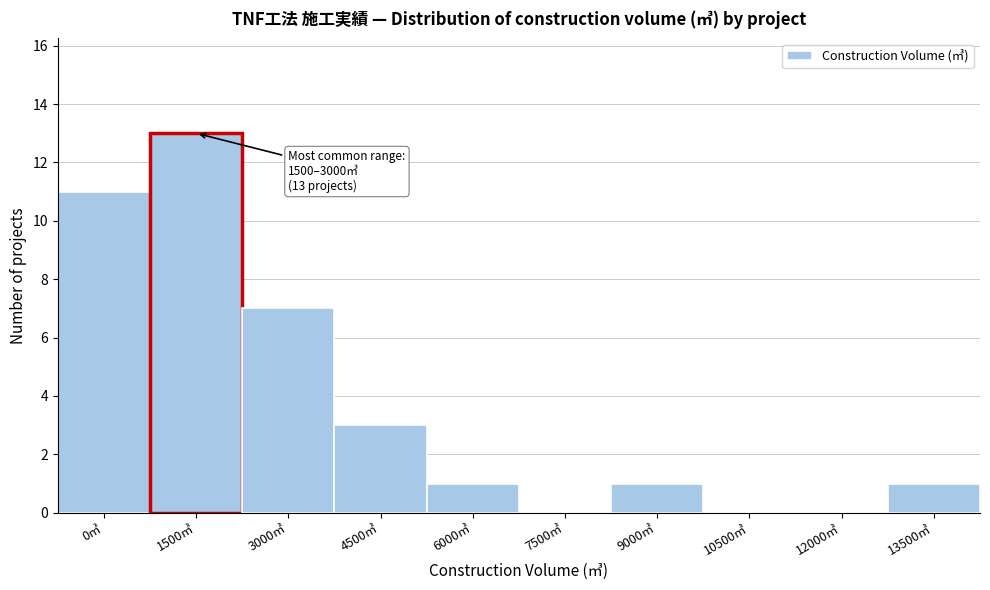

Reading left to right, extract all data points from this chart.

0㎥=11	1500㎥=13	3000㎥=7	4500㎥=3	6000㎥=1	7500㎥=0	9000㎥=1	10500㎥=0	12000㎥=0	13500㎥=1